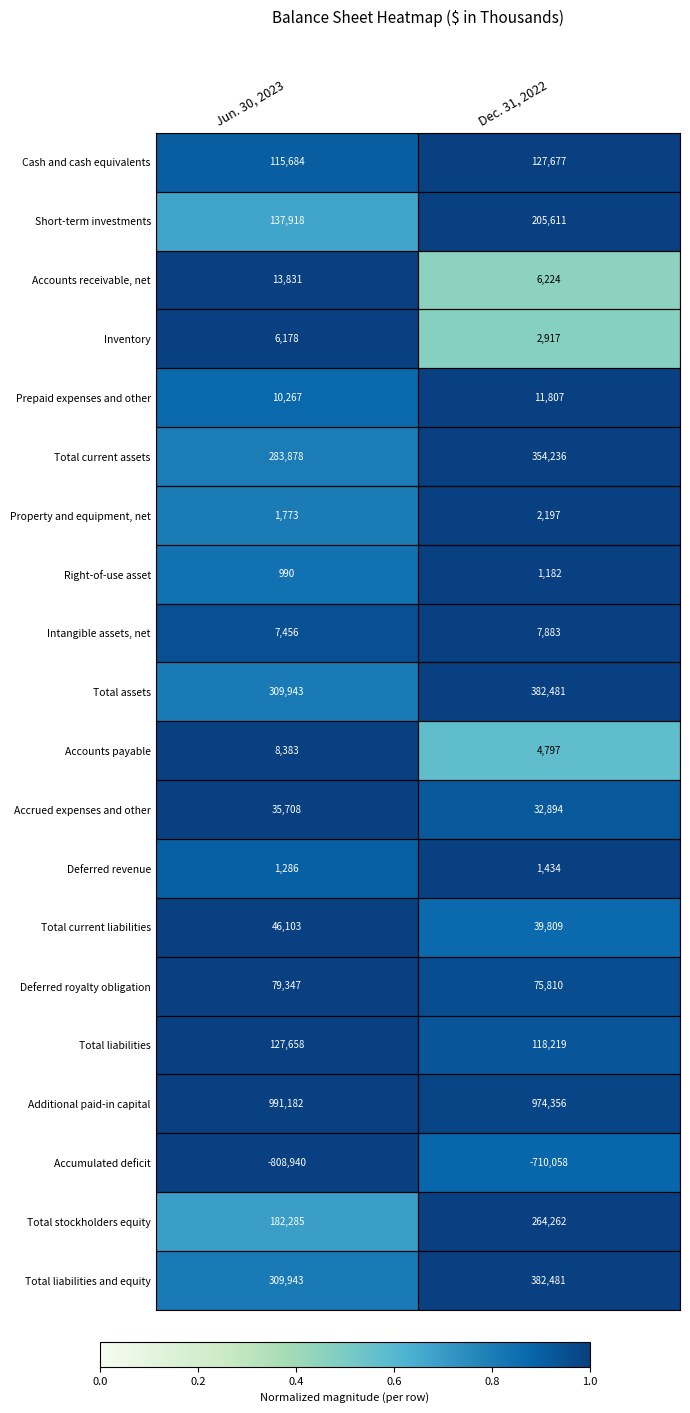

What is the difference between the maximum and minimum values in the Deferred royalty obligation series?

3537